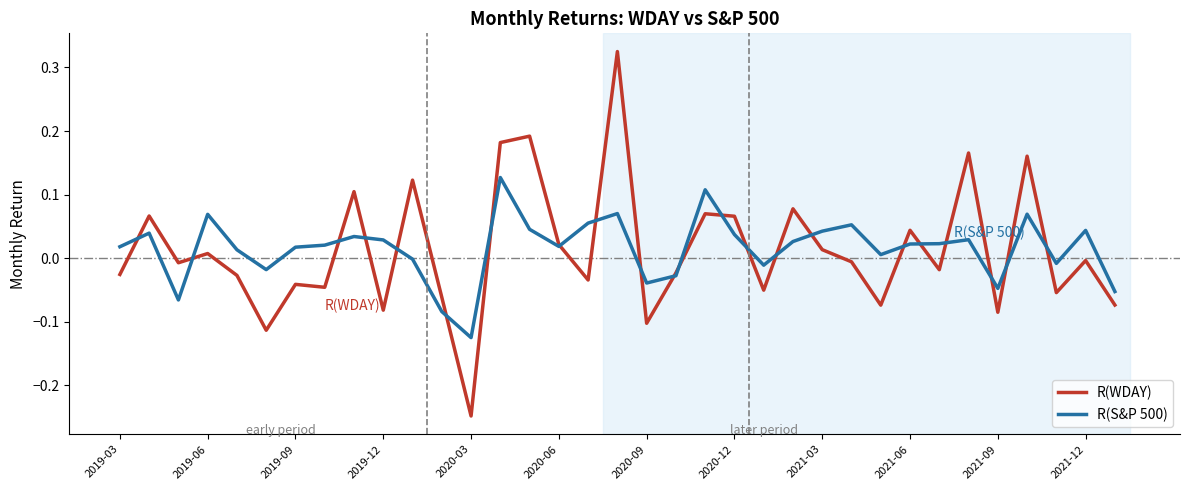

List the series in order of their peak value, highest first.

R(WDAY), R(S&P 500)